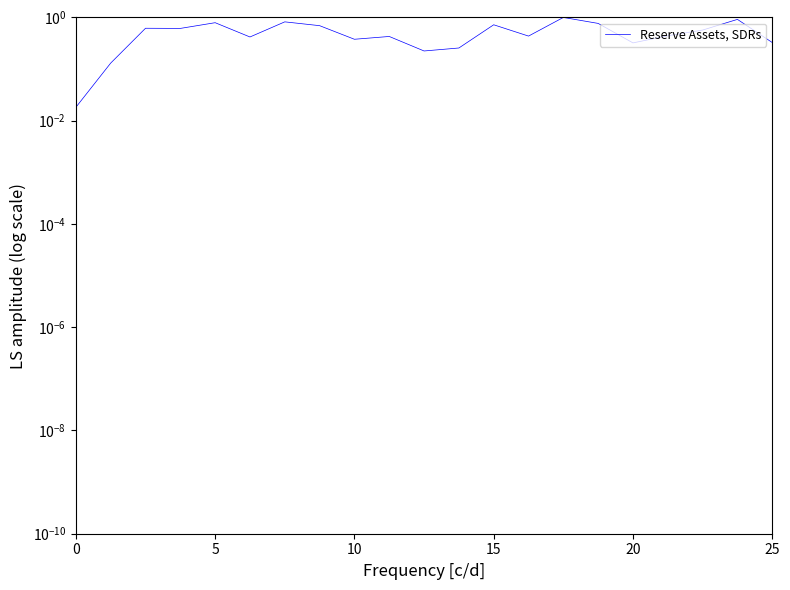

The chart shows a value of 0.3 at 15. True or false?

False